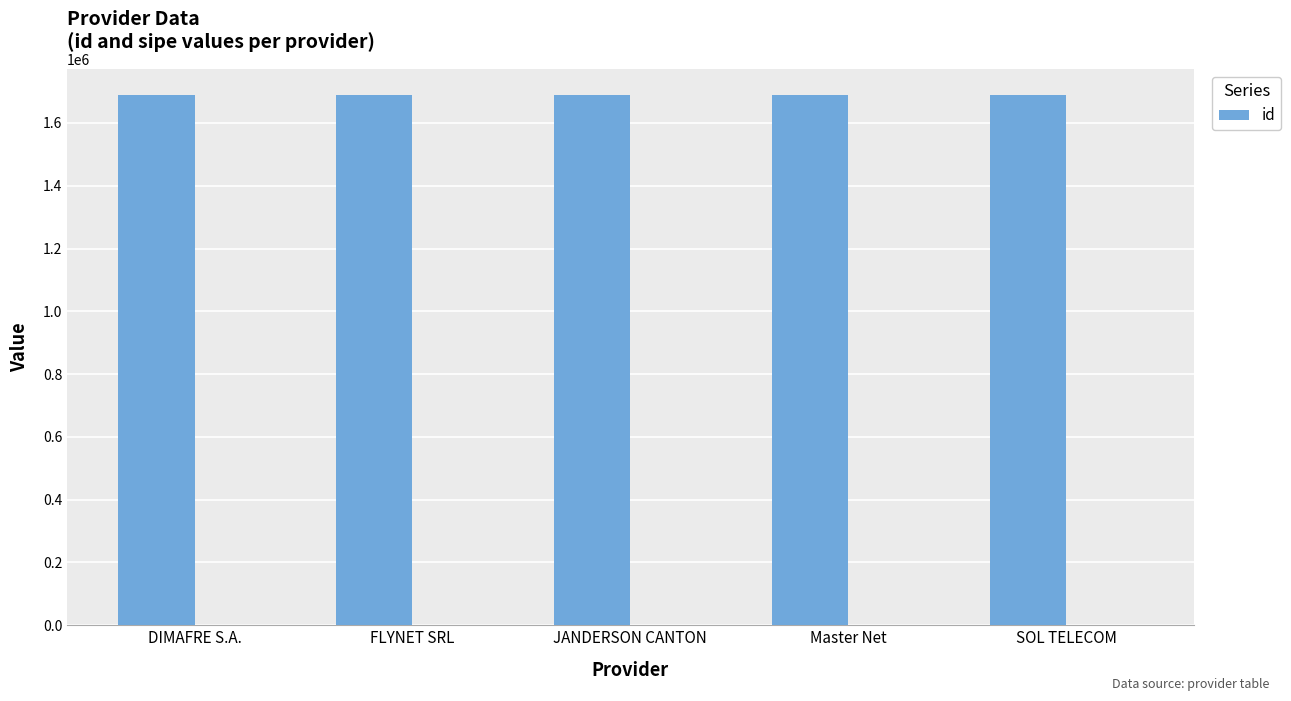

True or false: the data shows 841284 at FLYNET SRL.

False